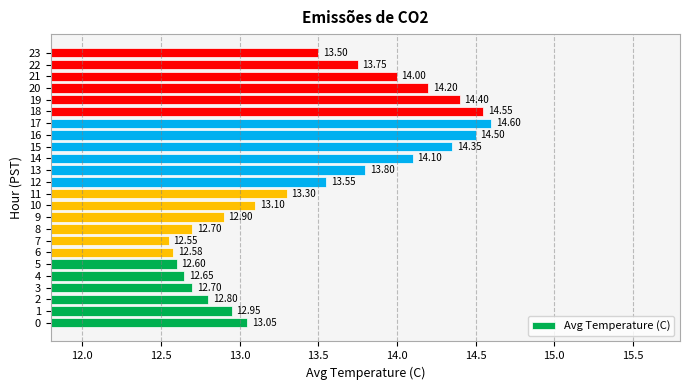

What is the difference between the values at 2 and 17?

1.8